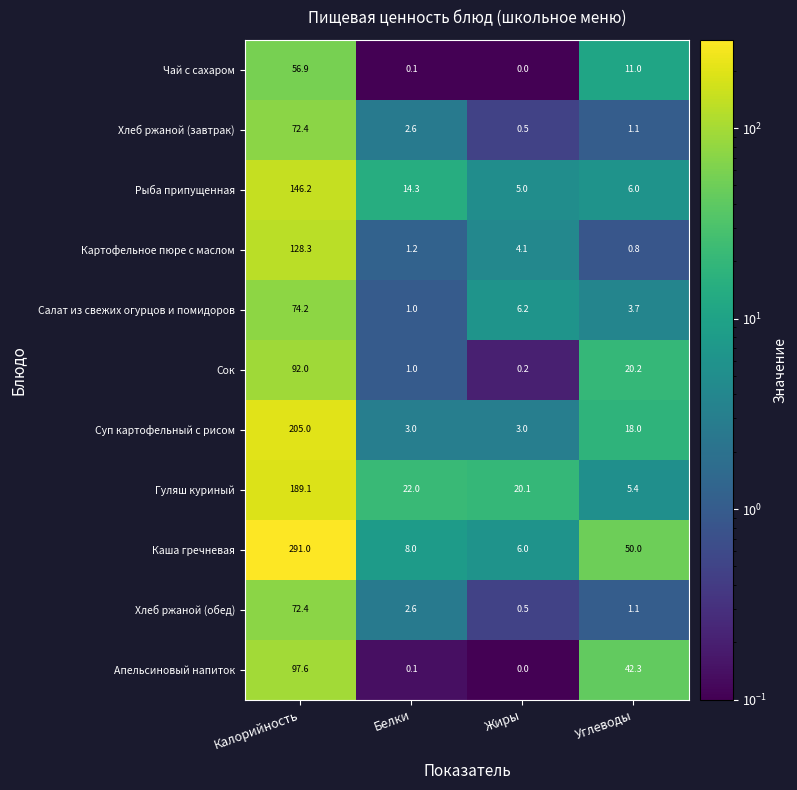

The Сок series shows 20.2 at Углеводы. True or false?

True